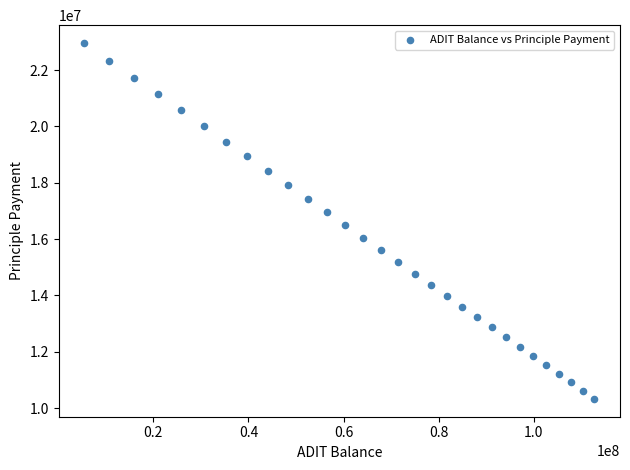

What Y value in the scatter plot is closest to 16645735?

16497770.7